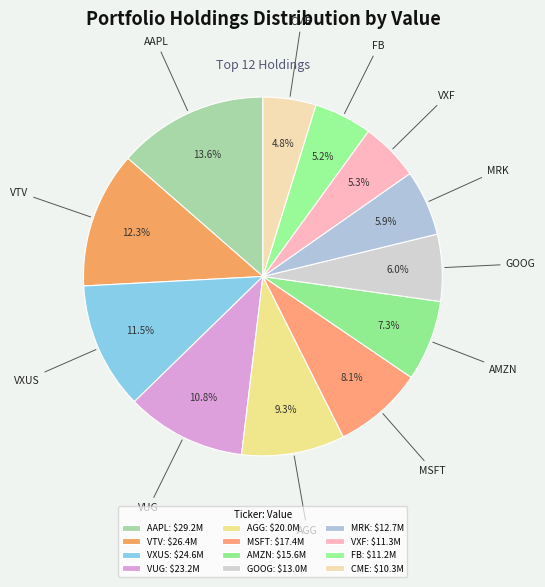

How many slices are in this pie chart?

12